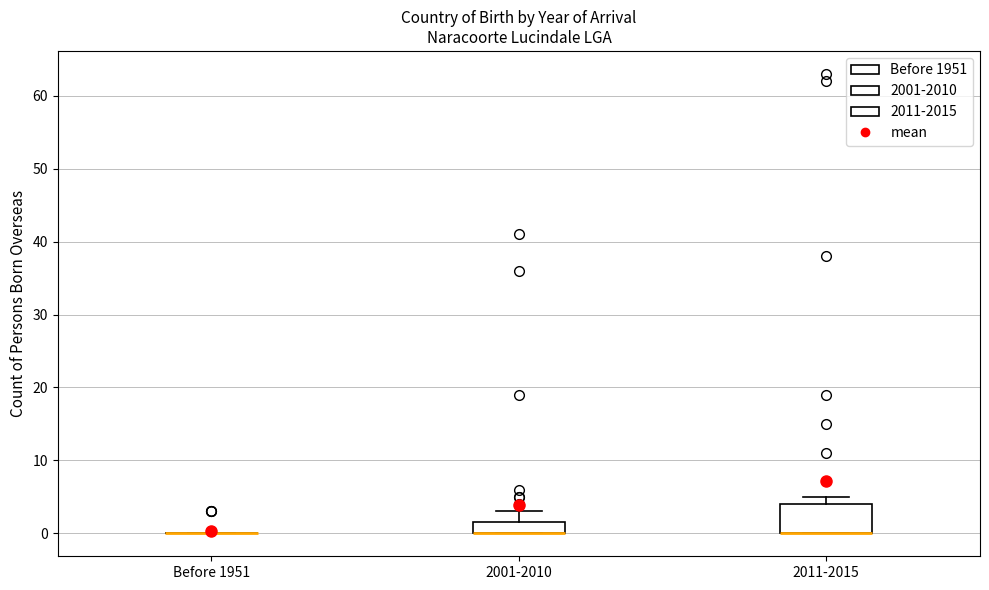

Which box is the tallest, from its lower edge to its upper edge?

2011-2015